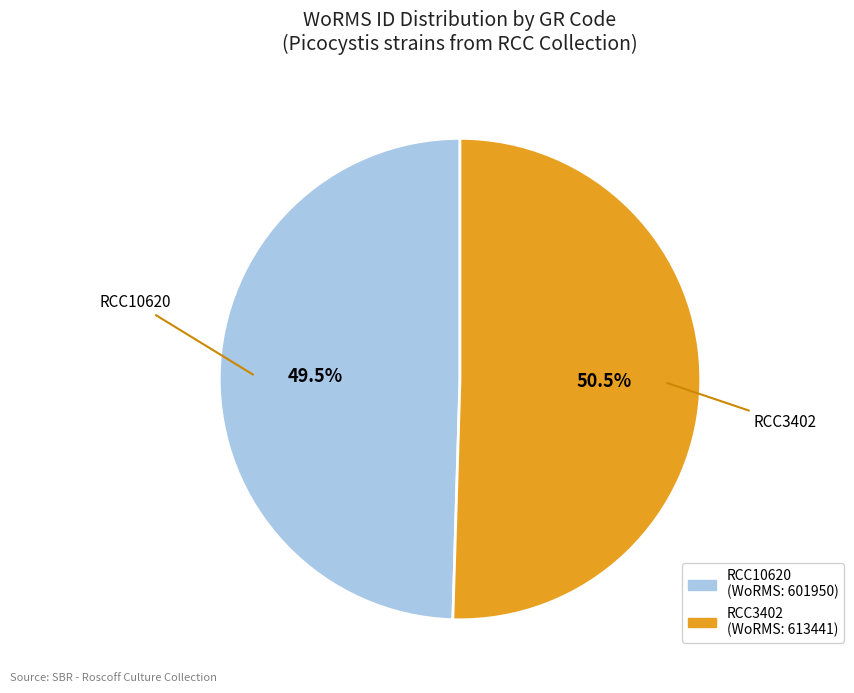

Which category has the smallest portion of the pie?

RCC10620